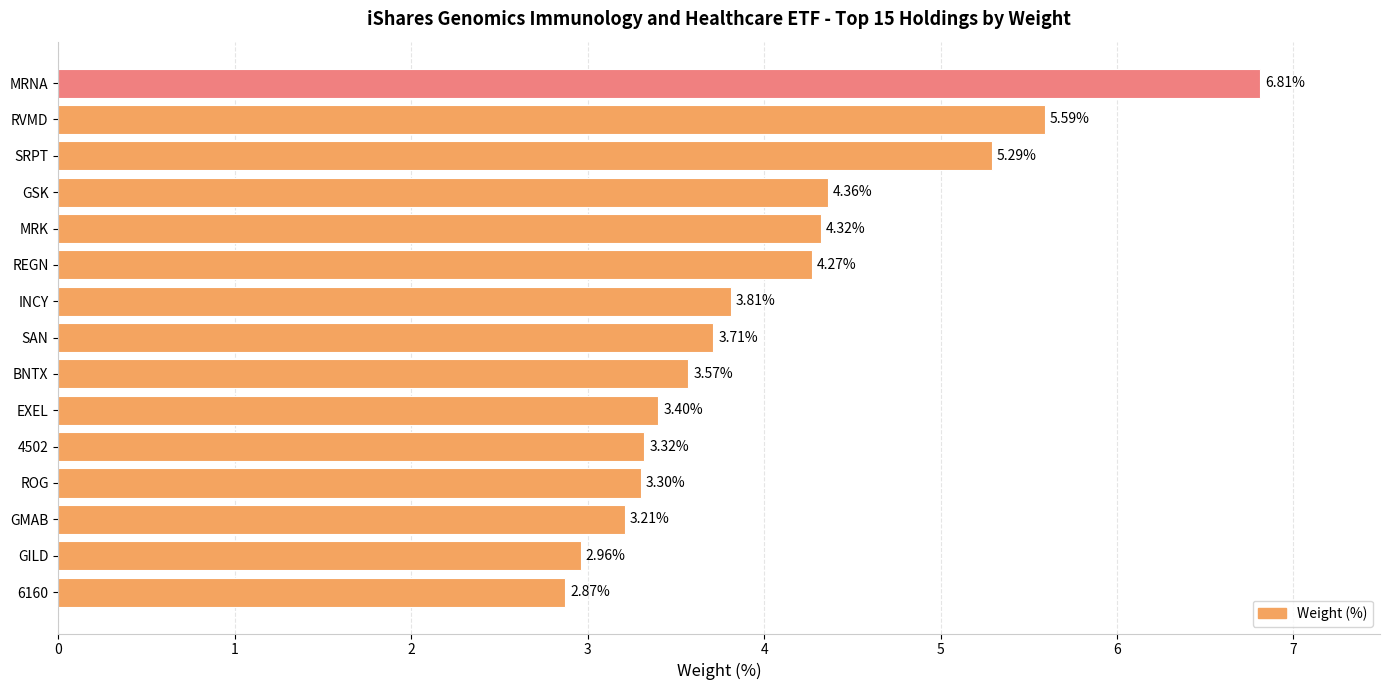

What is the change in value from ROG to EXEL?

+0.1